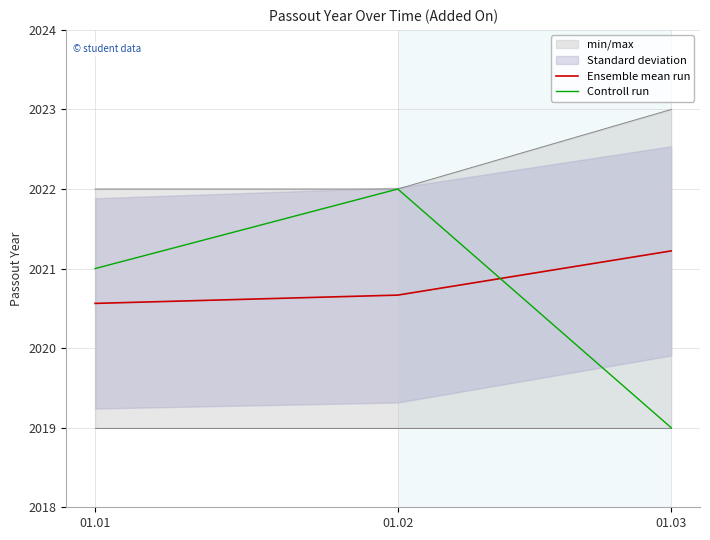

What is the total value across all series at 01.03?

4040.2